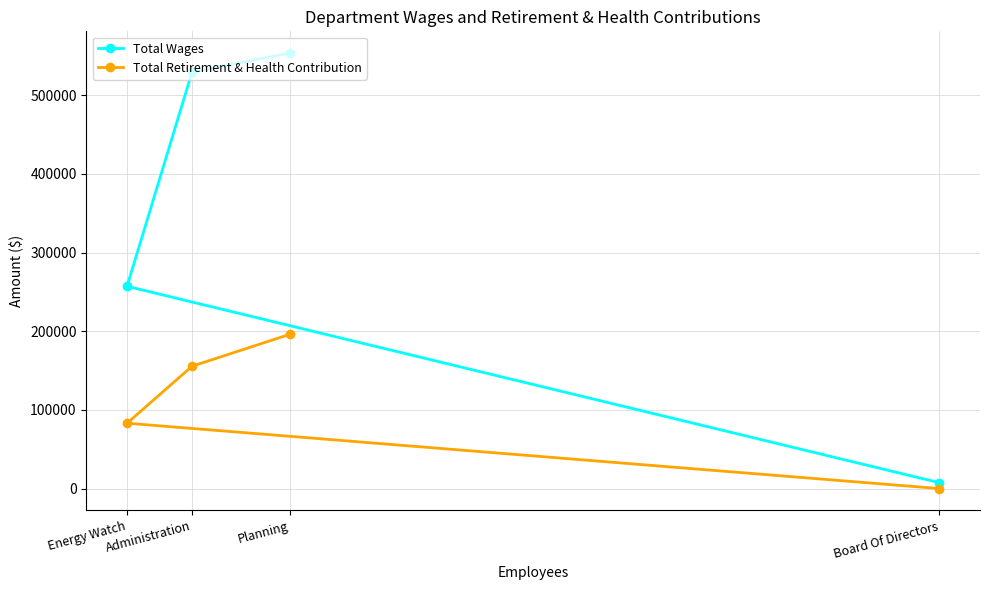

How many lines are shown in the chart?

2